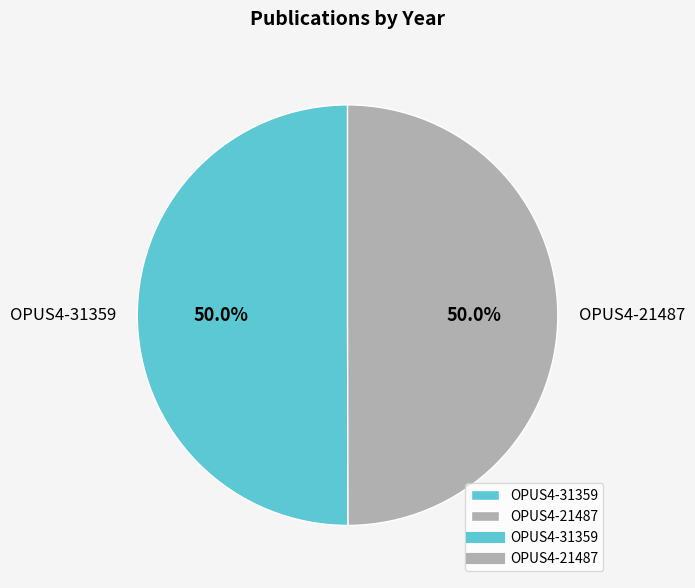

Approximately how many times larger is the value at OPUS4-21487 compared to OPUS4-31359?

1.0